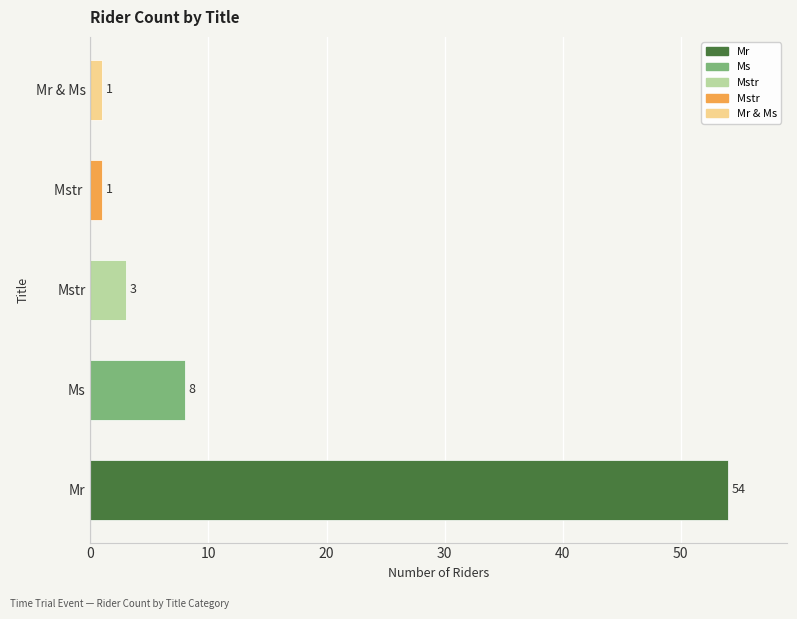

Reading top to bottom, transcribe all the data shown in this chart.

1	1	3	8	54